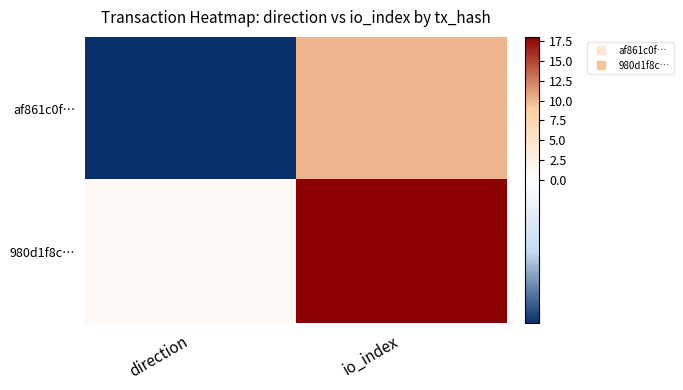

Reading right to left, transcribe all the data shown in this chart.

af861c0f…: io_index=10	direction=-1
980d1f8c…: io_index=18	direction=1